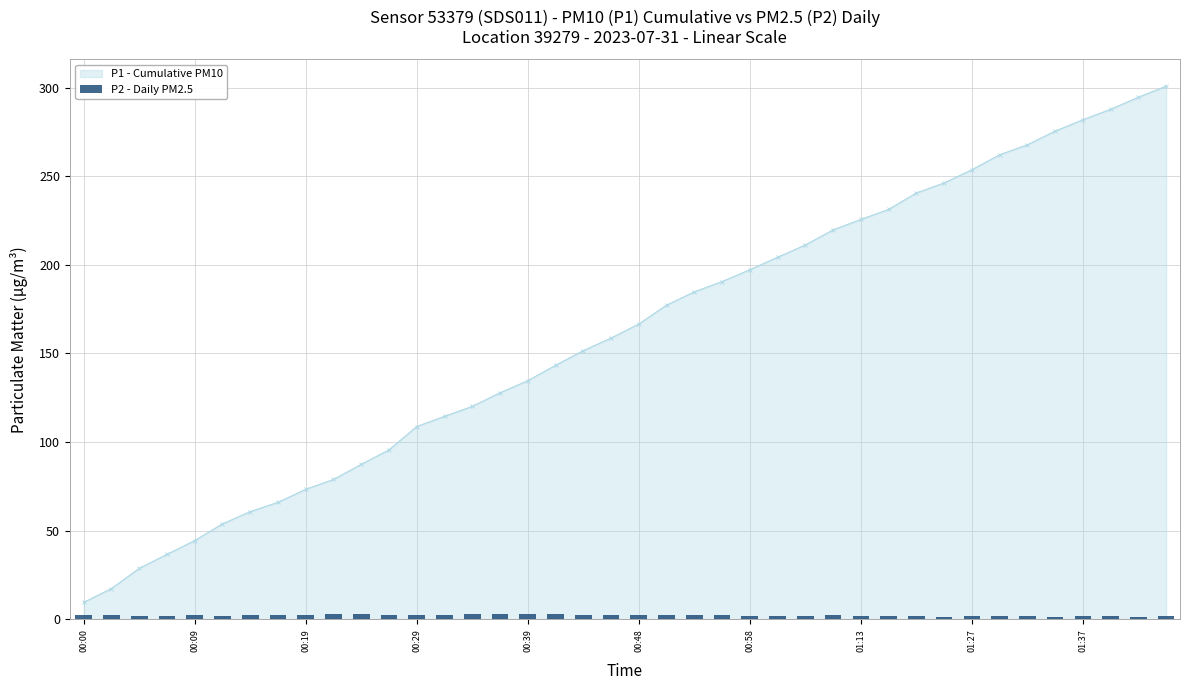

Reading right to left, extract all data points from this chart.

1.6	1.5	1.8	1.9	1.5	1.9	1.9	1.6	1.4	1.7	1.6	1.9	2.3	1.7	2.0	2.0	2.4	2.5	2.3	2.2	2.5	2.3	2.7	2.8	2.8	2.7	2.3	2.6	2.3	2.7	2.8	2.3	2.2	2.1	1.9	2.5	1.9	2.0	2.1	2.2